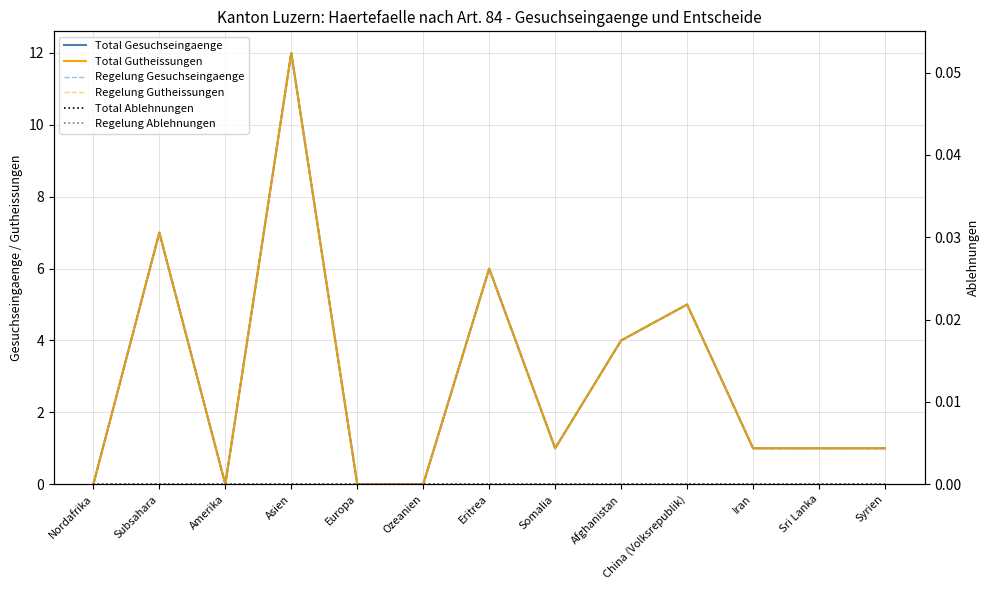

What is the label of the 7th point from the left?

Eritrea